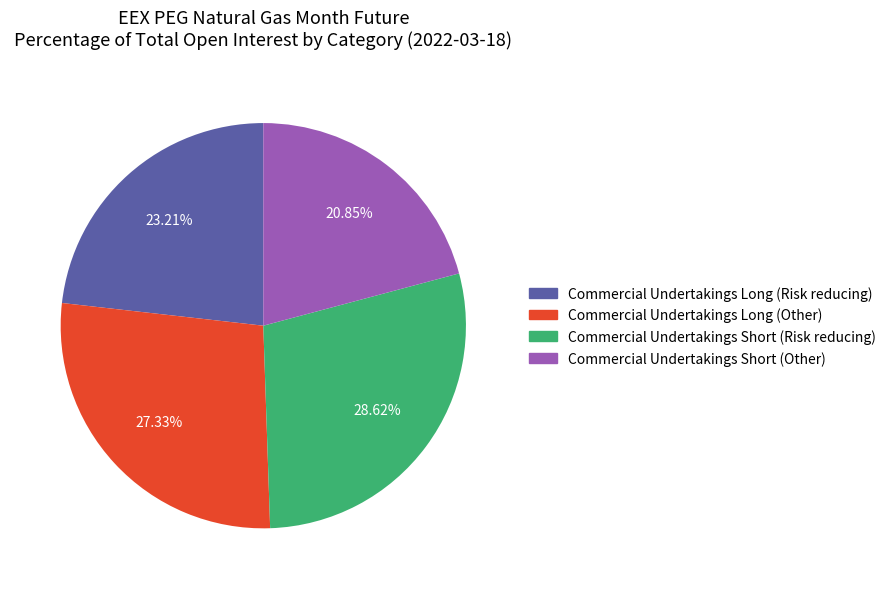

To the nearest percent, what is the difference between the Commercial Undertakings Long (Other) and Commercial Undertakings Short (Other) slice percentages?

6%